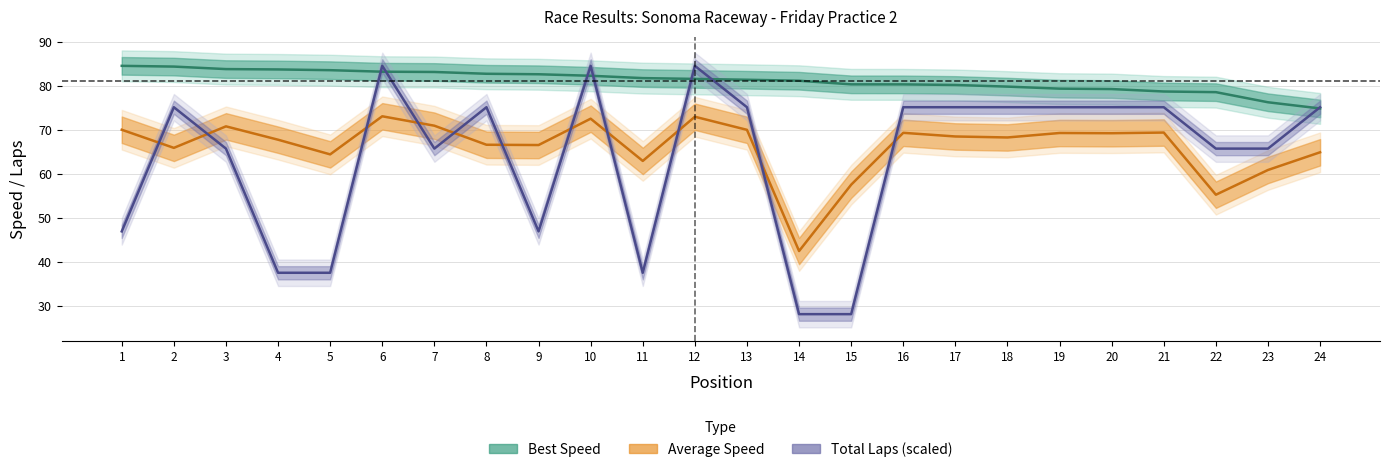

Where does the Total Laps series first go above 75?

2